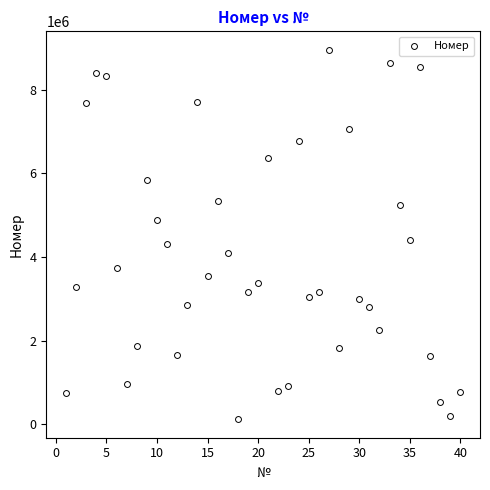

What is the range of Y values (max minus min)?

8832169